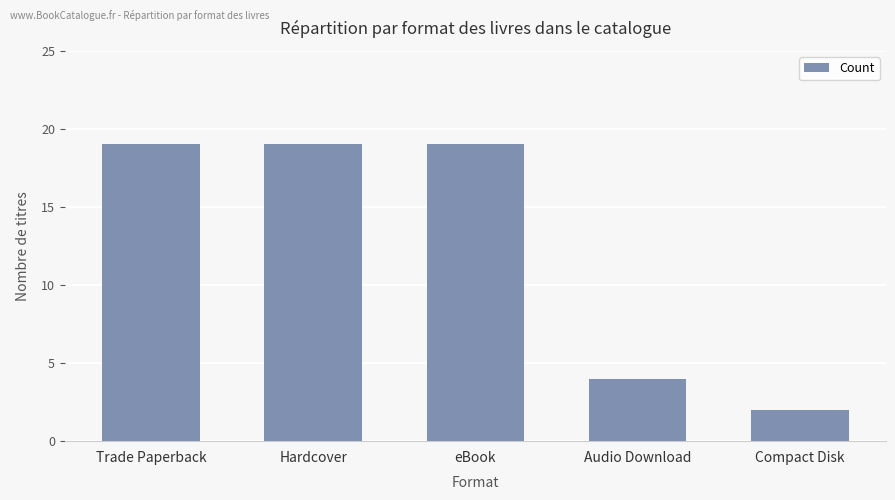

What value does the data have at eBook?

19